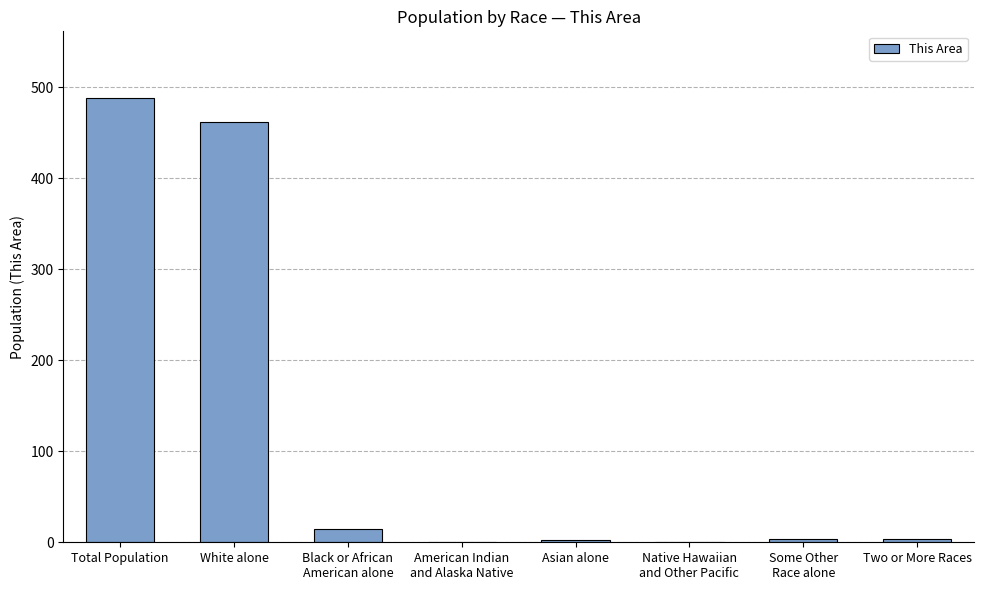

The value at White alone is 462. True or false?

True